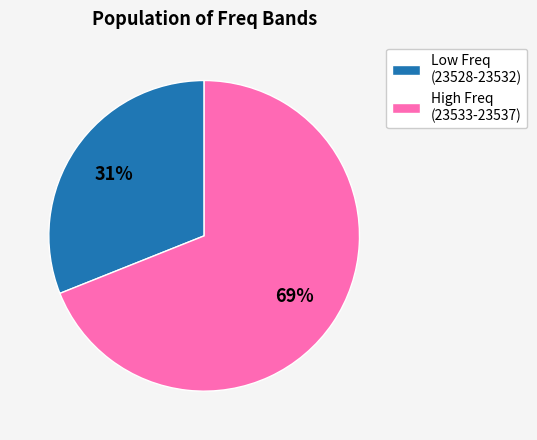

Which slice represents more than half of the pie?

High Freq (23533-23537)